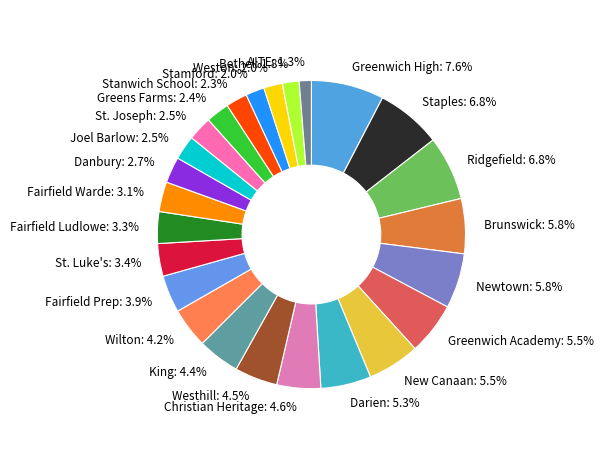

What percentage do Wilton and Westhill together represent?

8.7%